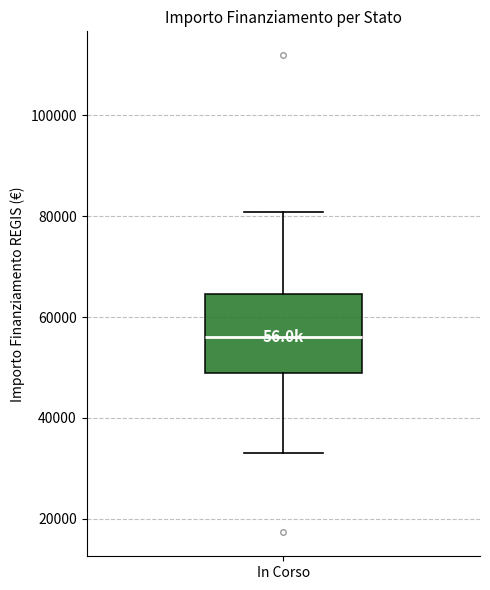

Where does the upper whisker of the box for In Corso end on the y-axis? The values are not printed on the chart, so give them approximately, as read against the axis.

80000